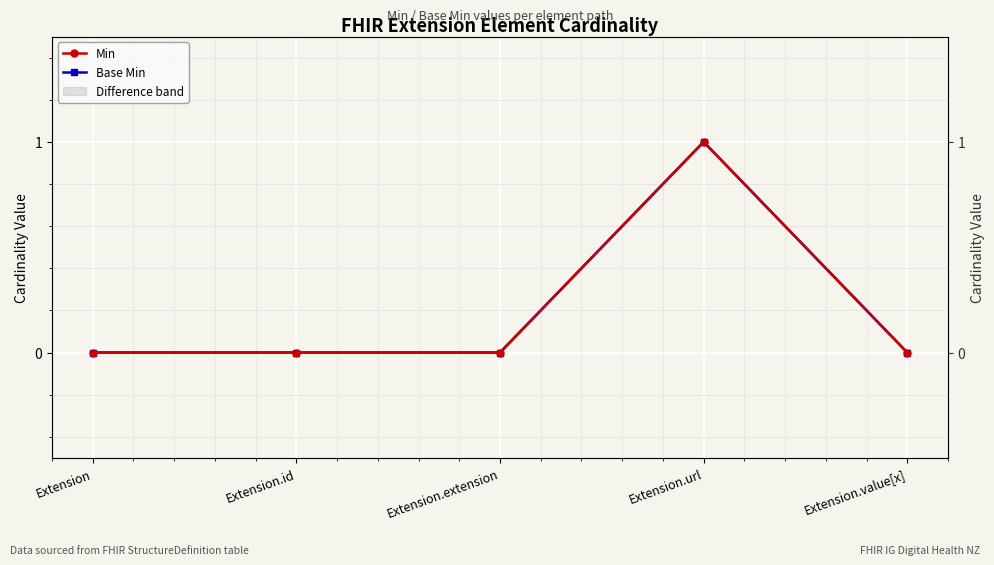

True or false: Base Min and Min cross at least once.

False